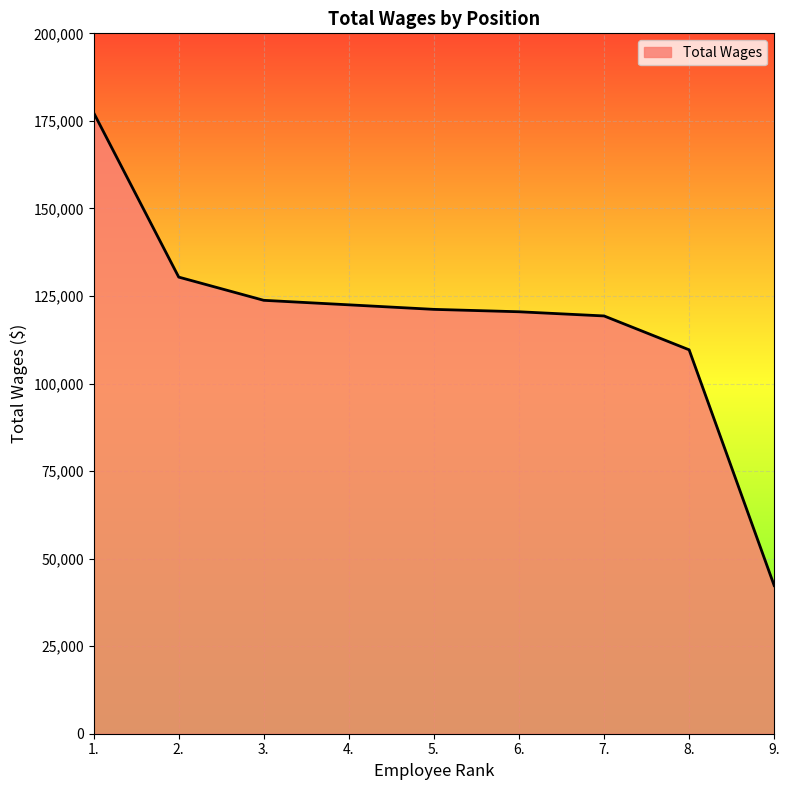

What is the smallest value displayed?

42307